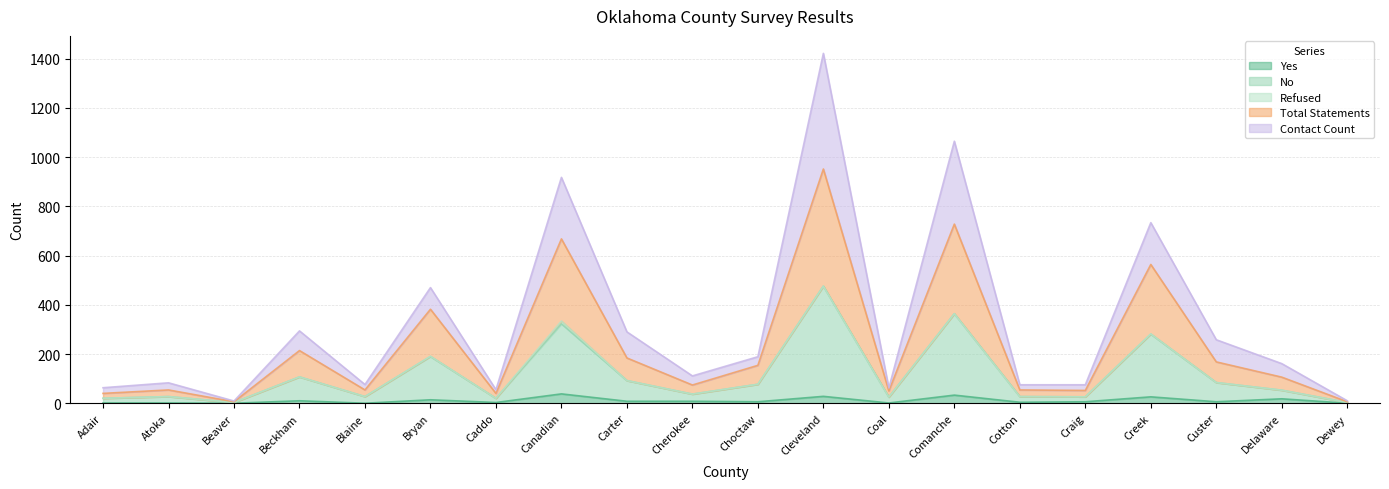

At which label is Contact Count closest to 715?

Creek